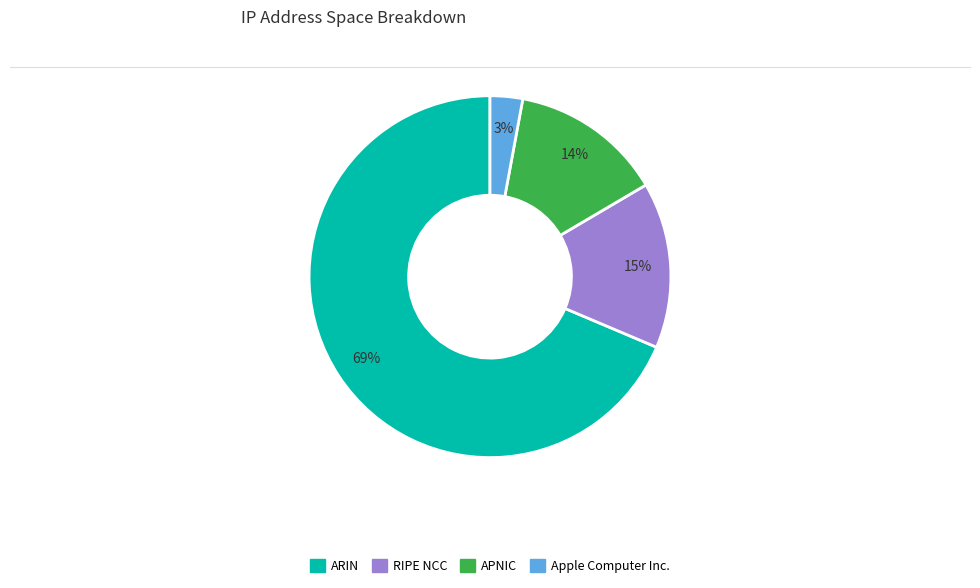

Is there a majority slice in this chart?

Yes